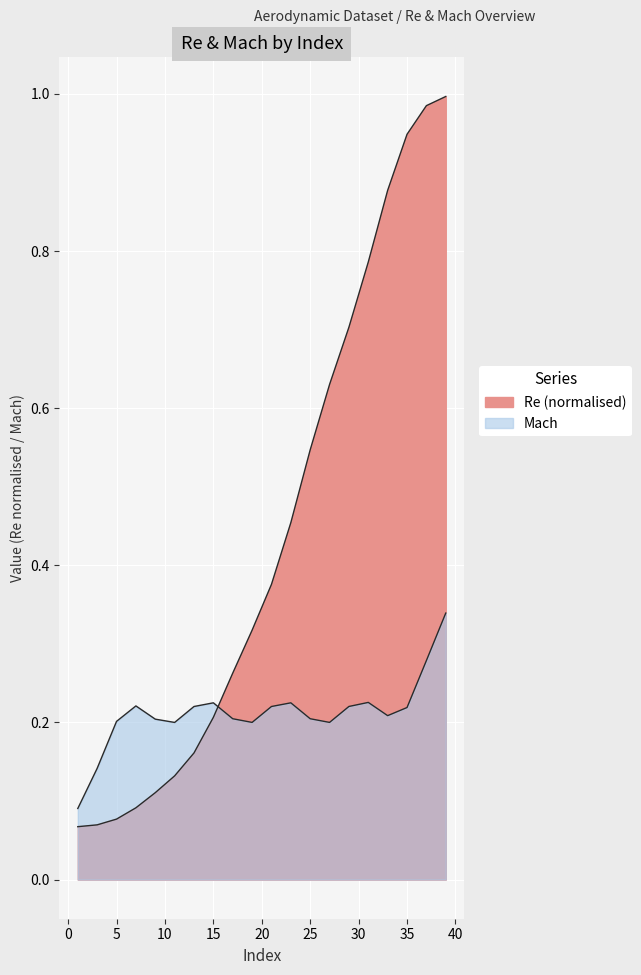

How many series are shown in this chart?

1